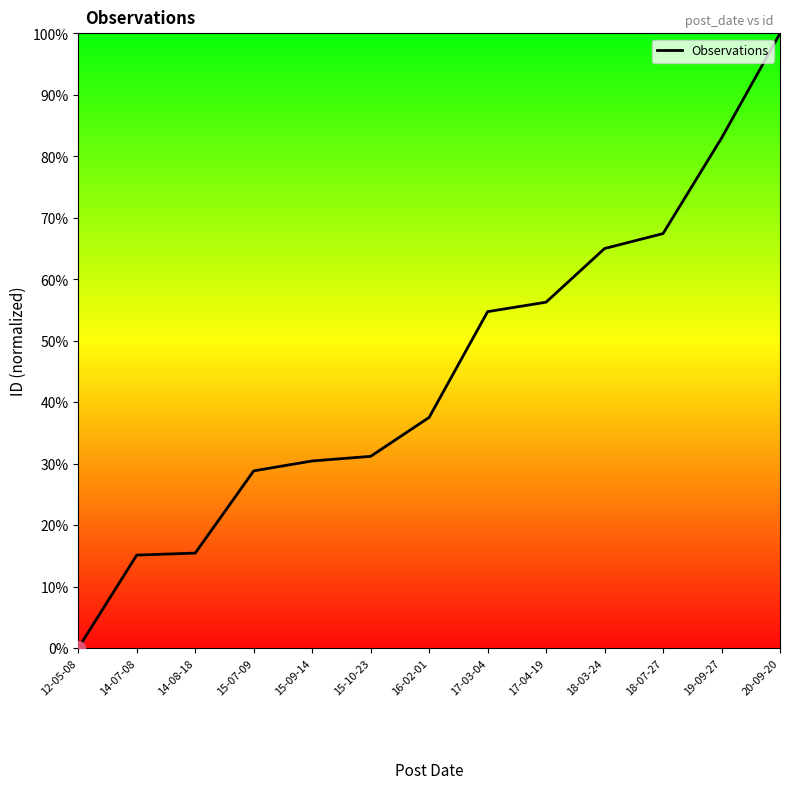

Count the number of data series in this chart.

1